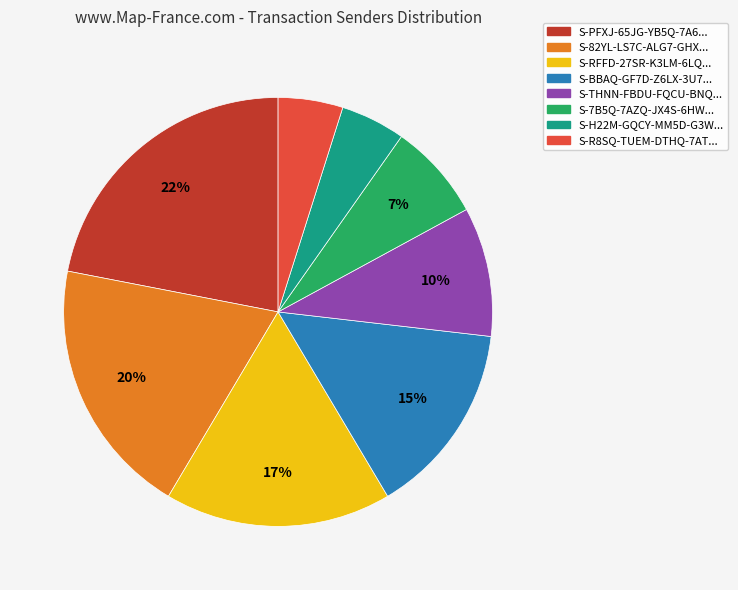

Does any single category account for the majority?

No